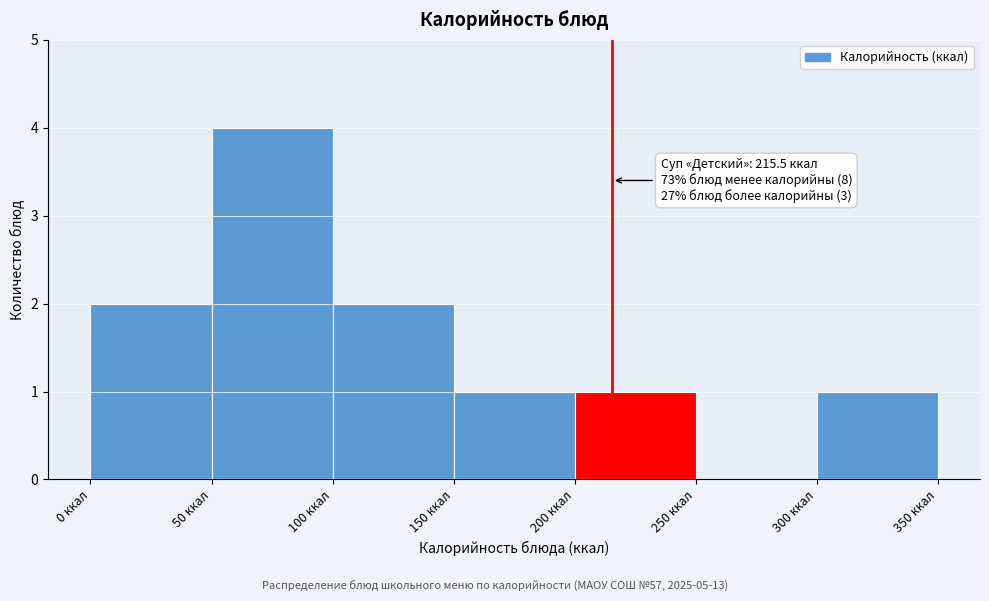

Which range on the x-axis has the tallest bar?

50 to 100